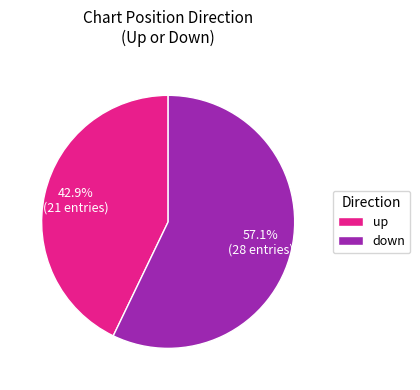

Which has a higher value, down or up?

down